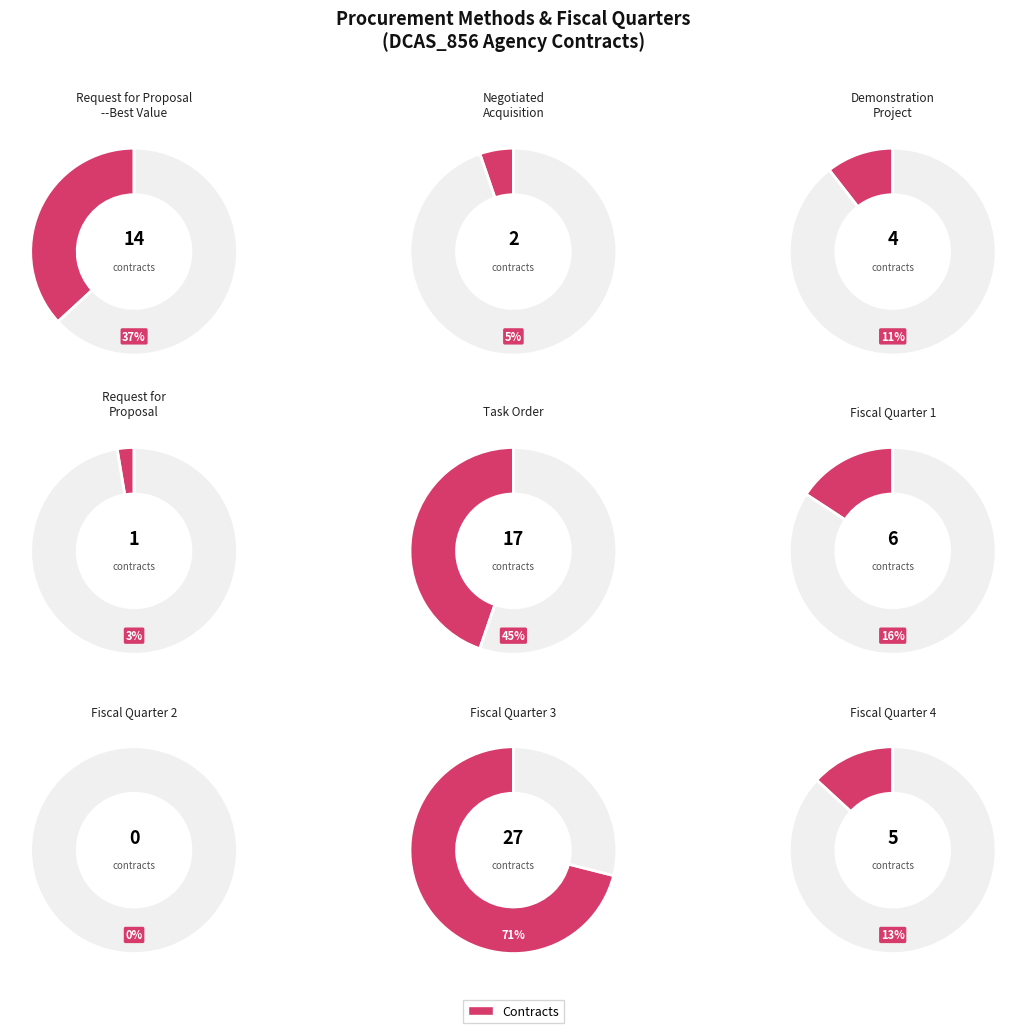

Rank the categories by value from lowest to highest.

Request for Proposal, Negotiated Acquisition, Demonstration Project, Request for Proposal--Best Value, Task Order